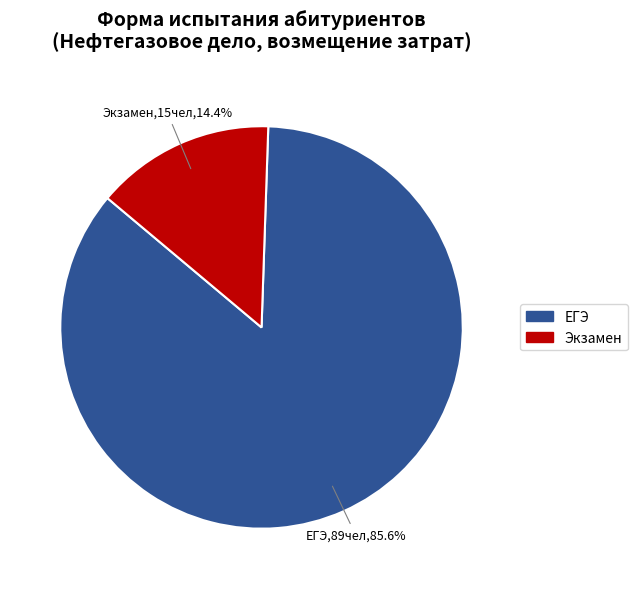

What percentage is NOT represented by ЕГЭ?

14.4%